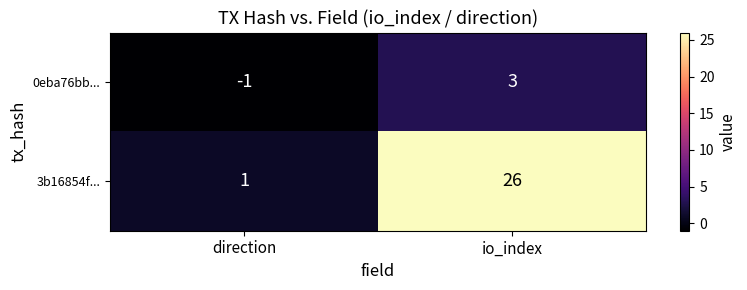

What is the spread (max minus min) of values at io_index?

23